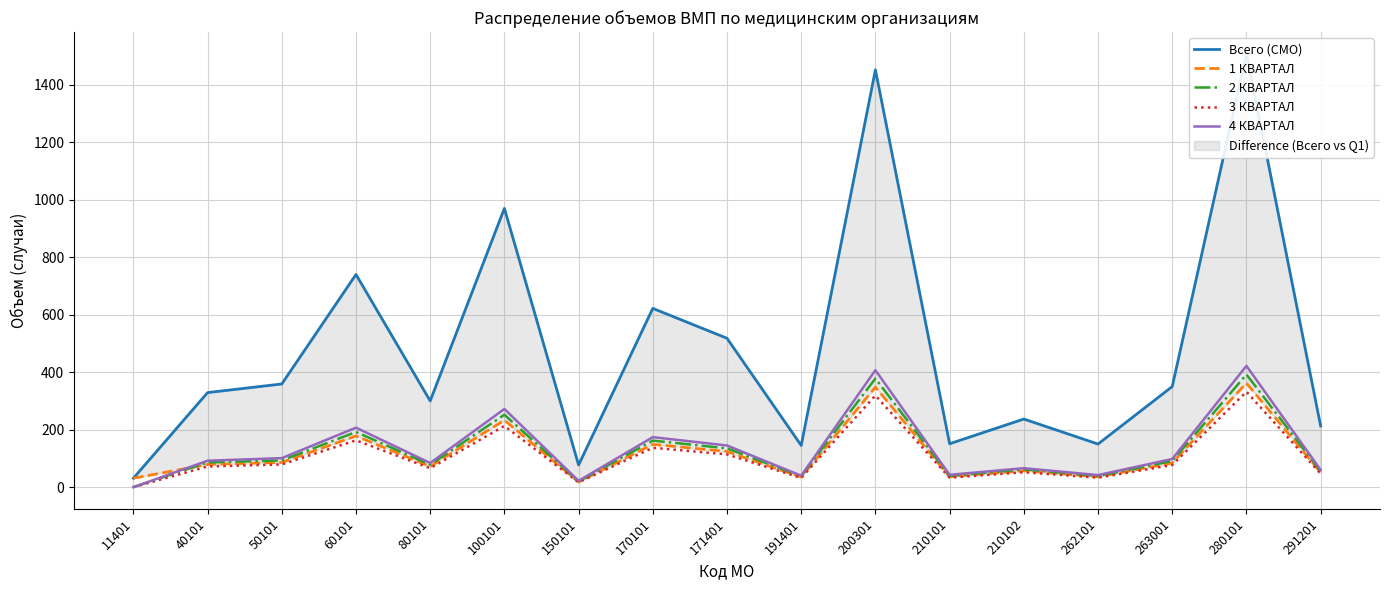

List the series in order of their peak value, lowest first.

3 КВАРТАЛ, 1 КВАРТАЛ, 2 КВАРТАЛ, 4 КВАРТАЛ, Всего (СМО)